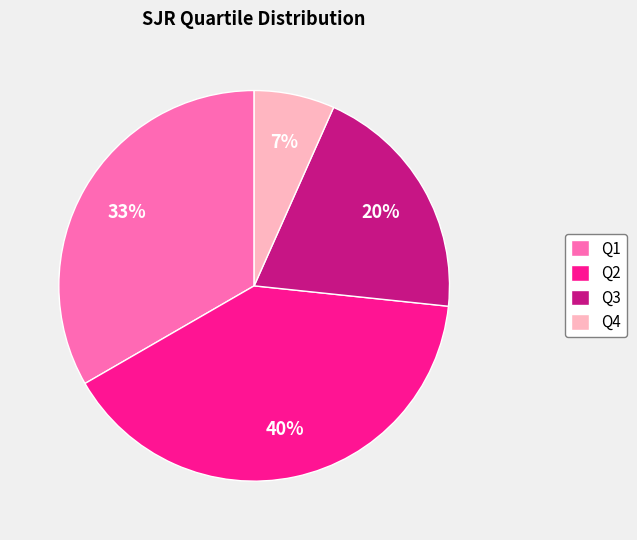

Rank the categories by value from highest to lowest.

Q2, Q1, Q3, Q4